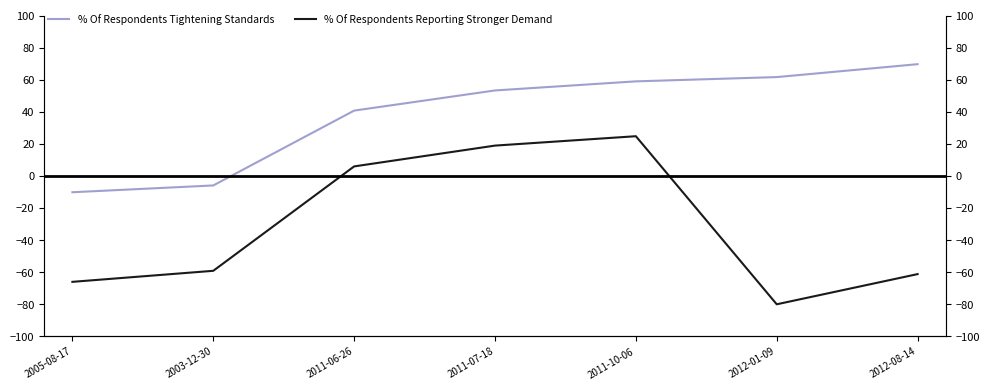

Reading right to left, transcribe all the data shown in this chart.

% Of Respondents Tightening Standards: 70.0	61.9	59.3	53.6	41.0	-5.8	-10.0
% Of Respondents Reporting Stronger Demand: -61.1	-80.0	25.0	19.1	6.1	-59.1	-66.0